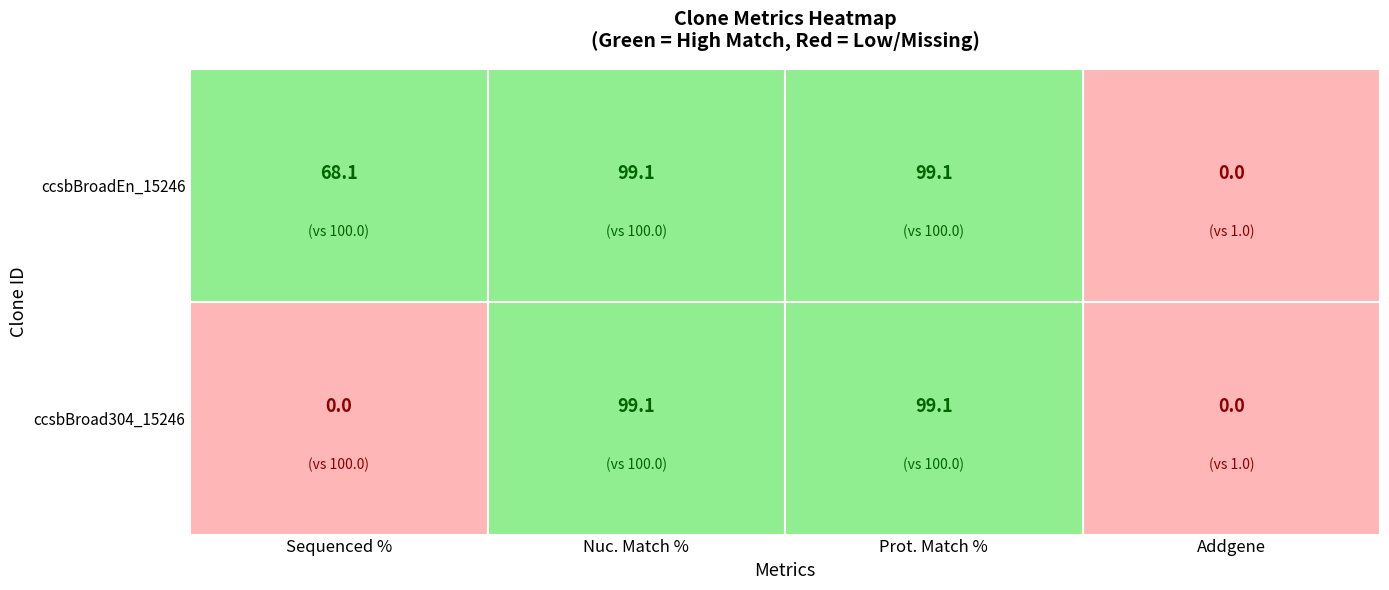

Is it true that ccsbBroad304_15246 equals 62.3 at Sequenced %?

False